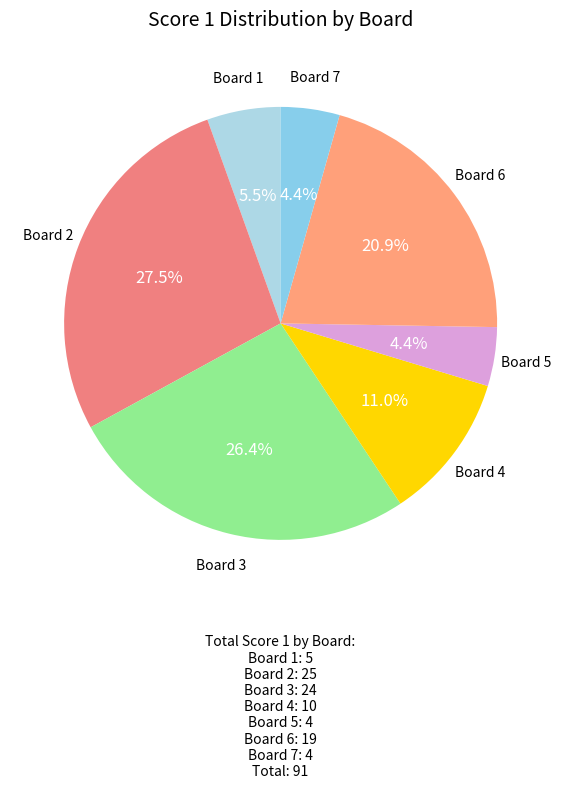

How many slices are in this pie chart?

7